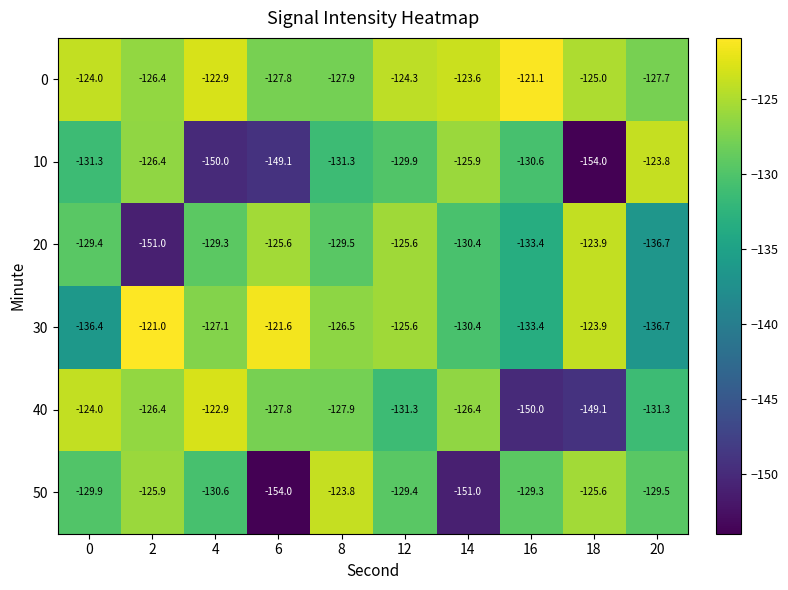

What is the approximate value of 10 at 2?

-126.4